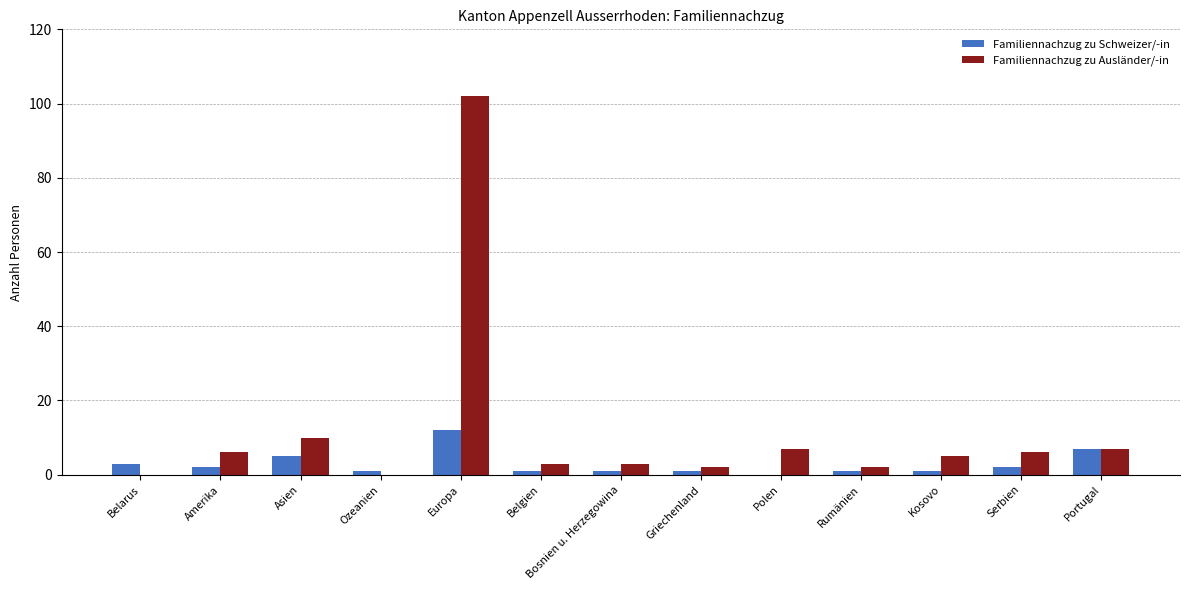

What is the total value across all series at Asien?

15